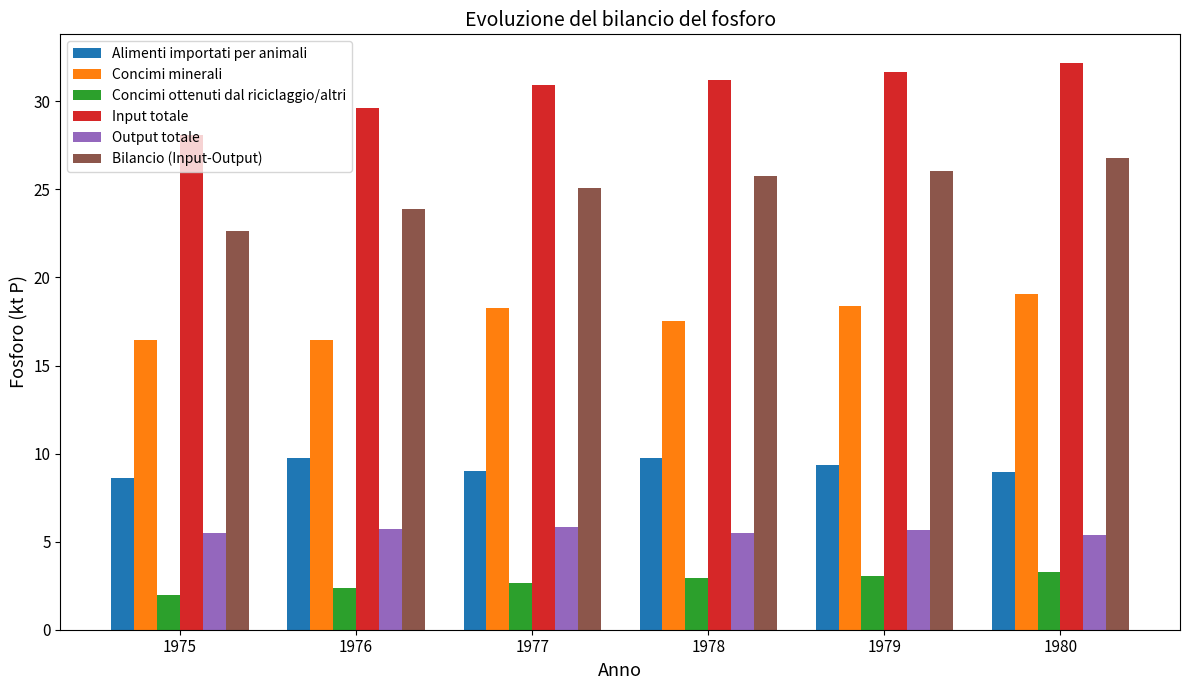

How many categories are shown in the chart?

6